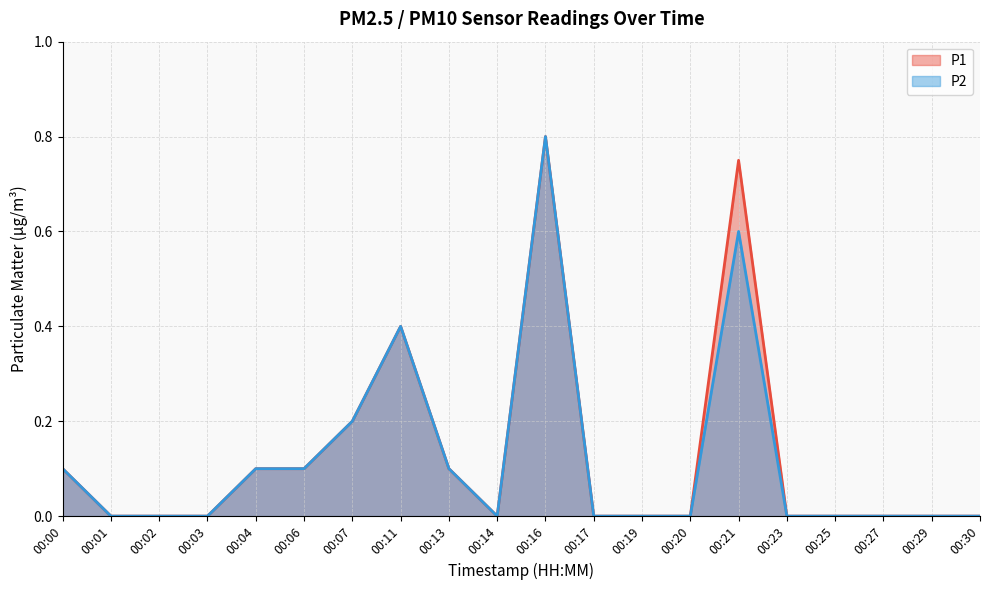

Reading right to left, what are all the values shown in this chart?

P1: 0.0	0.0	0.0	0.0	0.0	0.8	0.0	0.0	0.0	0.8	0.0	0.1	0.4	0.2	0.1	0.1	0.0	0.0	0.0	0.1
P2: 0.0	0.0	0.0	0.0	0.0	0.6	0.0	0.0	0.0	0.8	0.0	0.1	0.4	0.2	0.1	0.1	0.0	0.0	0.0	0.1